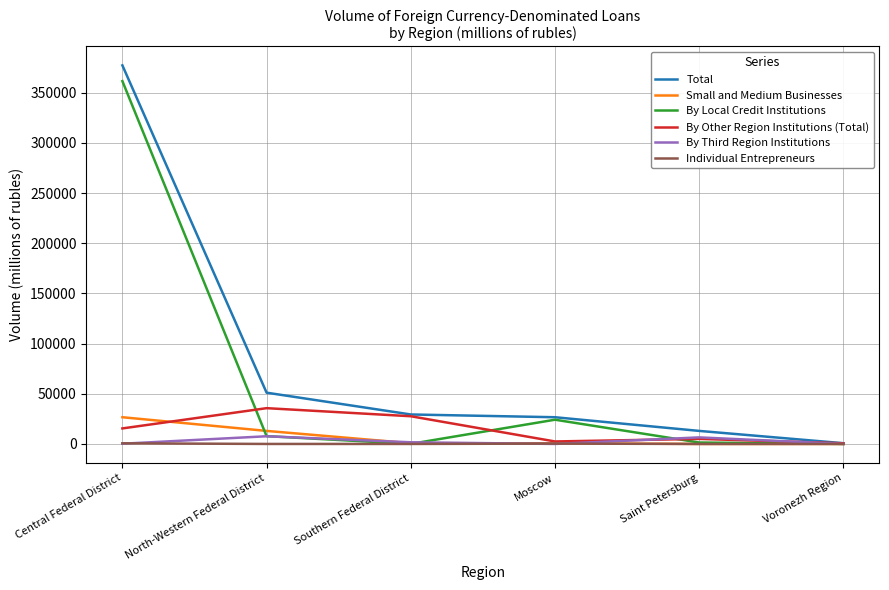

Between Central Federal District and Moscow, which series saw the biggest shift?

Total